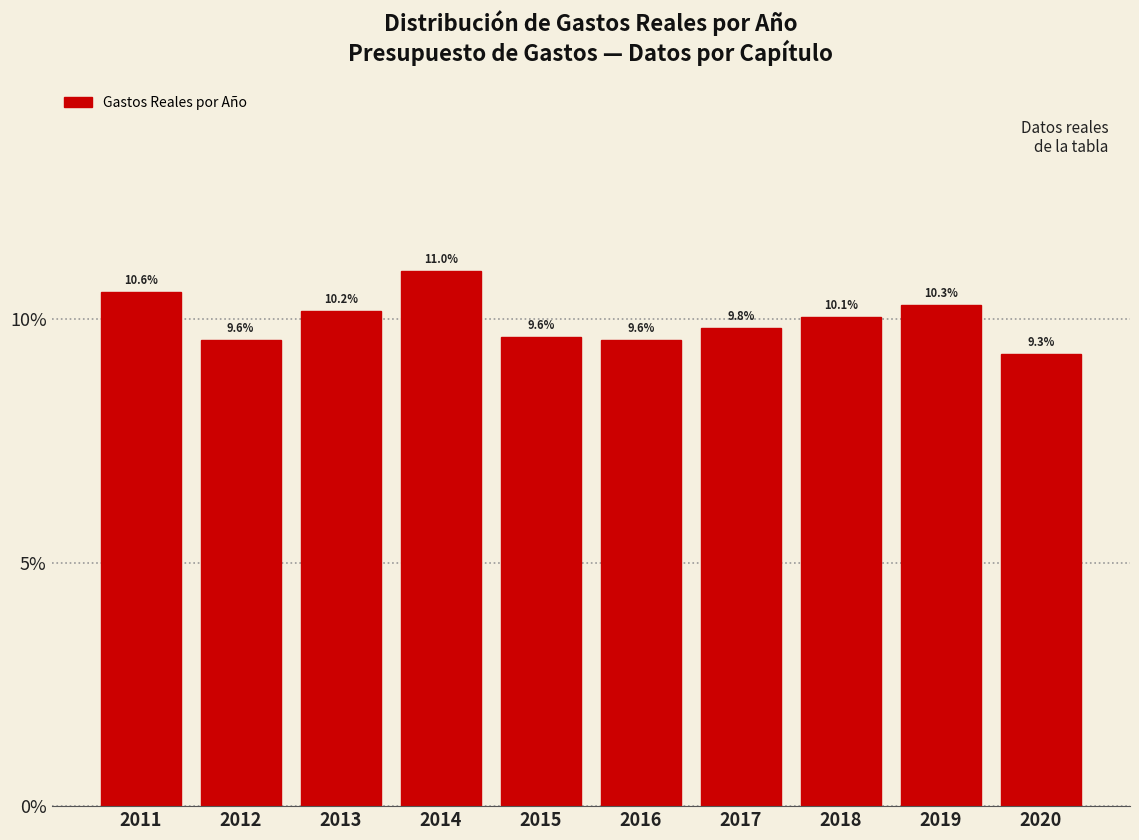

Reading left to right, what are all the values shown in this chart?

2011=10.6	2012=9.6	2013=10.2	2014=11.0	2015=9.6	2016=9.6	2017=9.8	2018=10.1	2019=10.3	2020=9.3